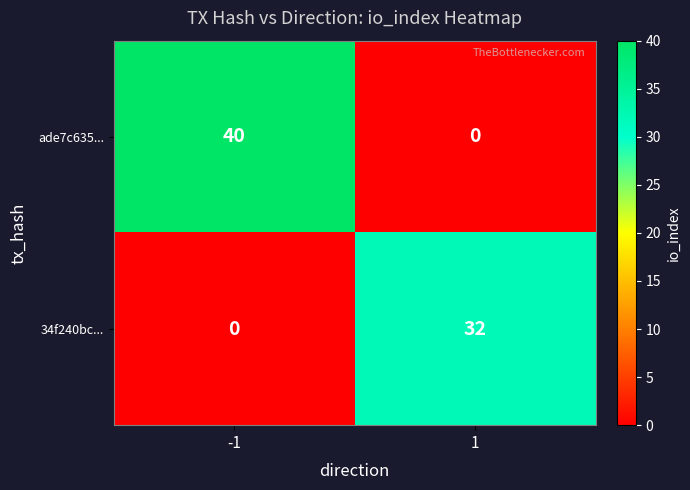

What is the average value of the 34f240bc... series?

16